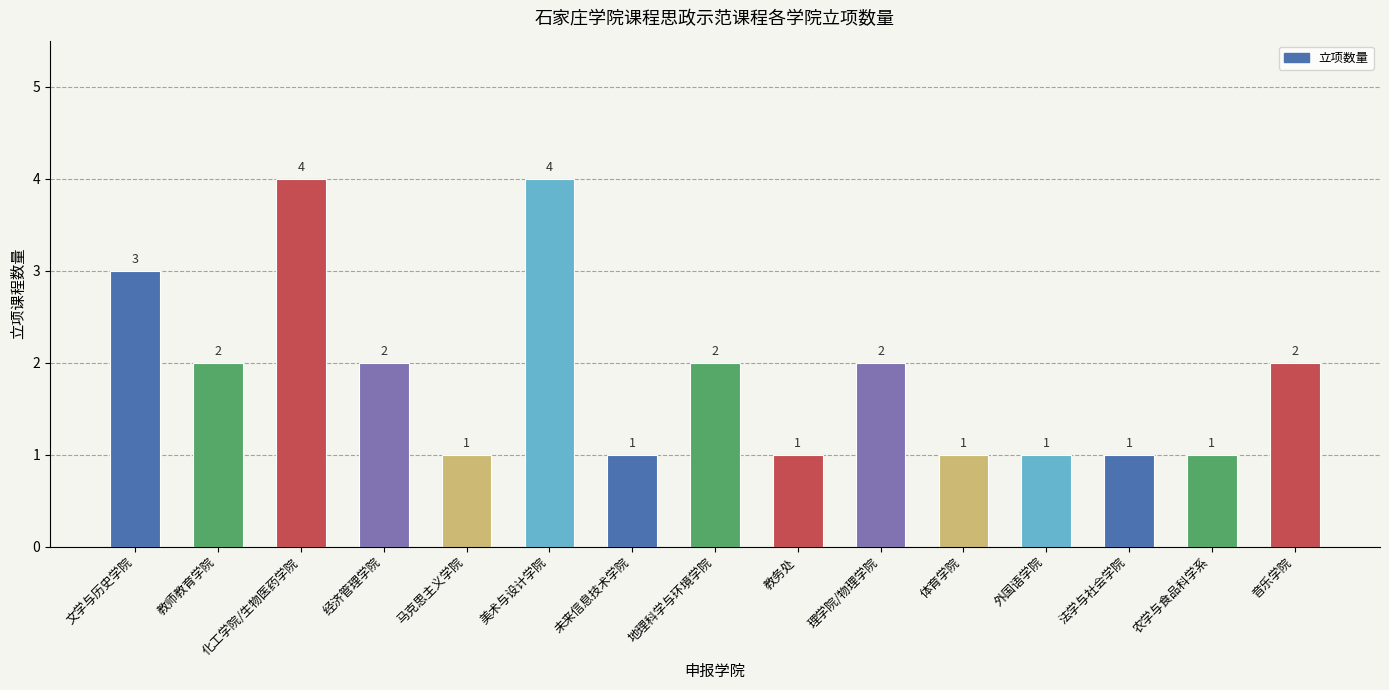

What is the difference between the maximum and minimum values?

3